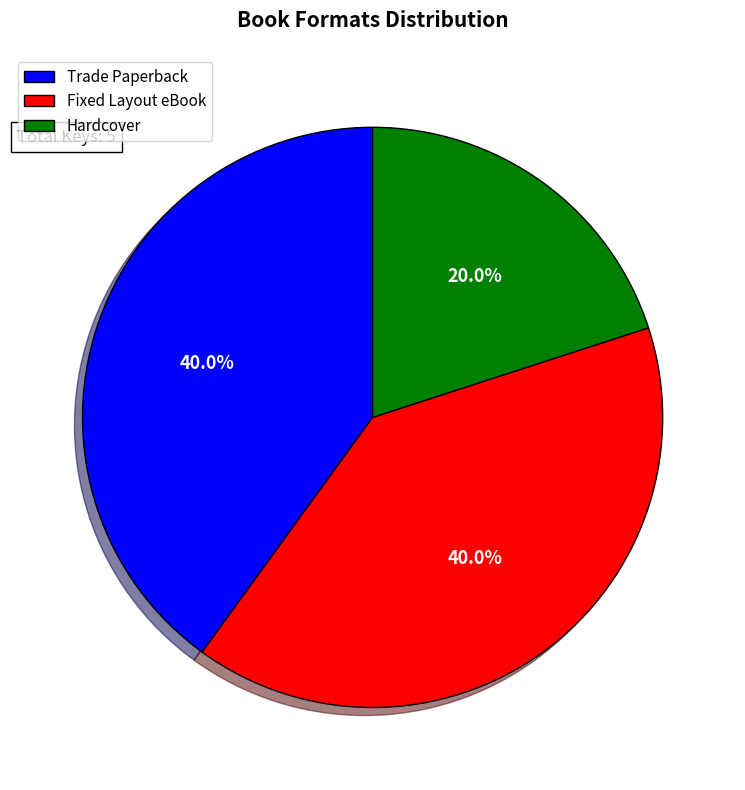

Is the sum of Fixed Layout eBook and Trade Paperback greater than half?

Yes